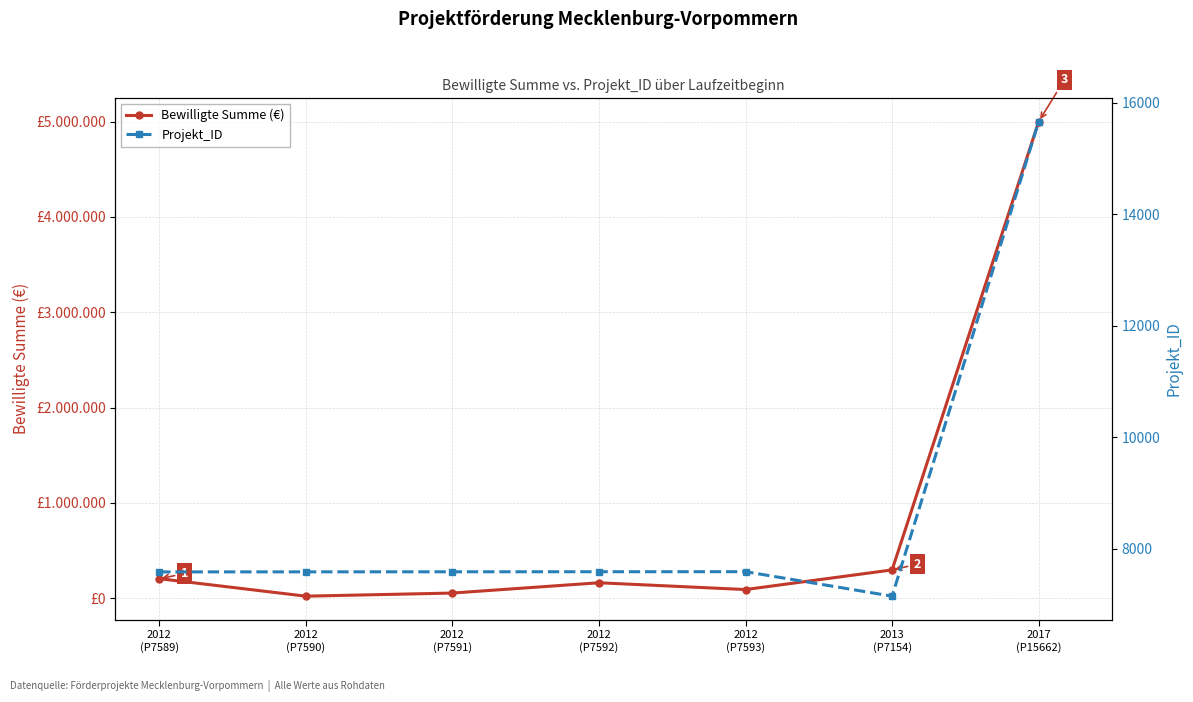

Between 2012
(P7591) and 2013
(P7154), which is larger?

2013
(P7154)